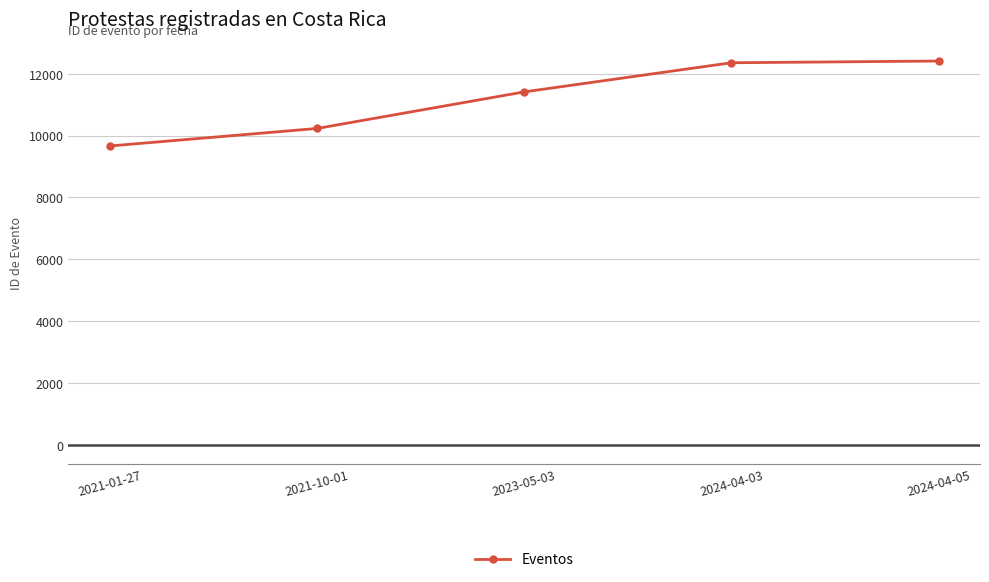

The value at 2024-04-05 is 16546. True or false?

False